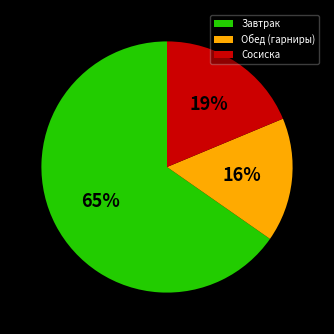

How many slices are in this pie chart?

3